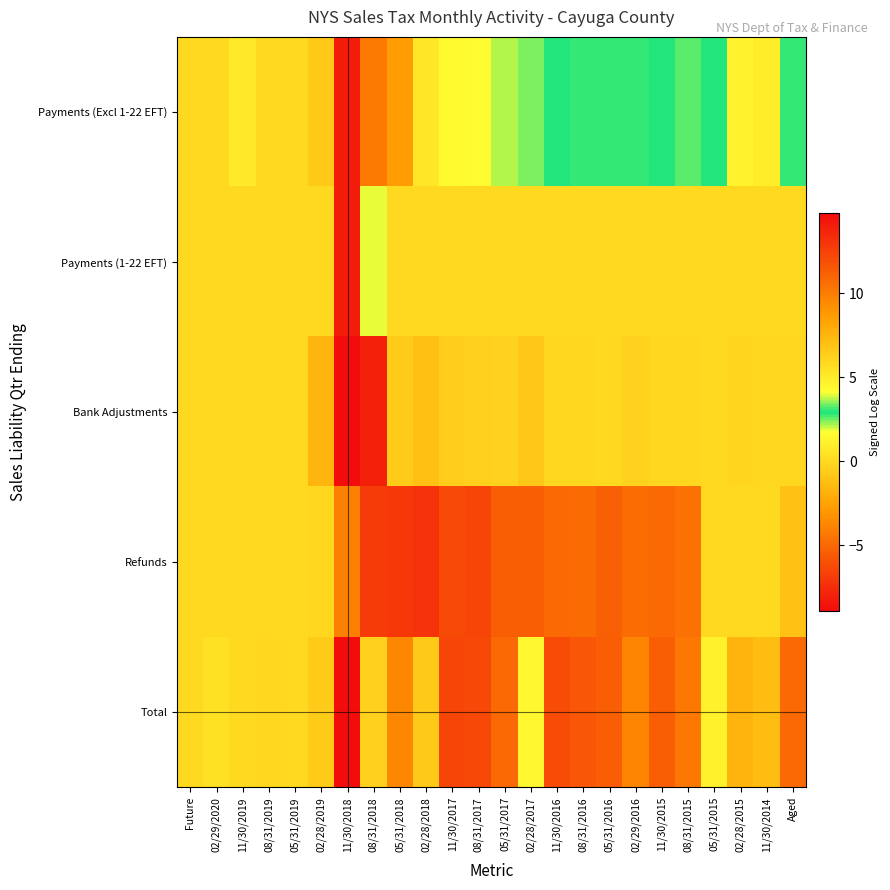

What is the difference between the highest and lowest values at 08/31/2015?

7.2